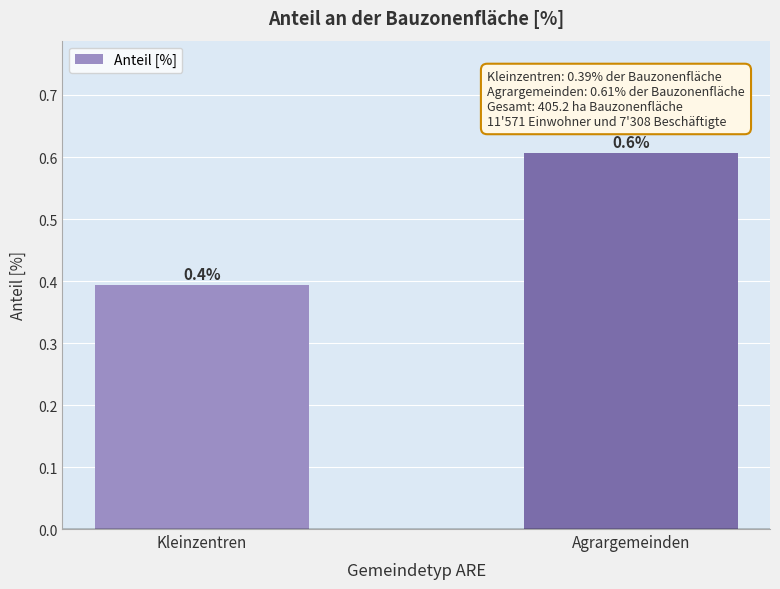

Rank the categories by value from lowest to highest.

Kleinzentren, Agrargemeinden